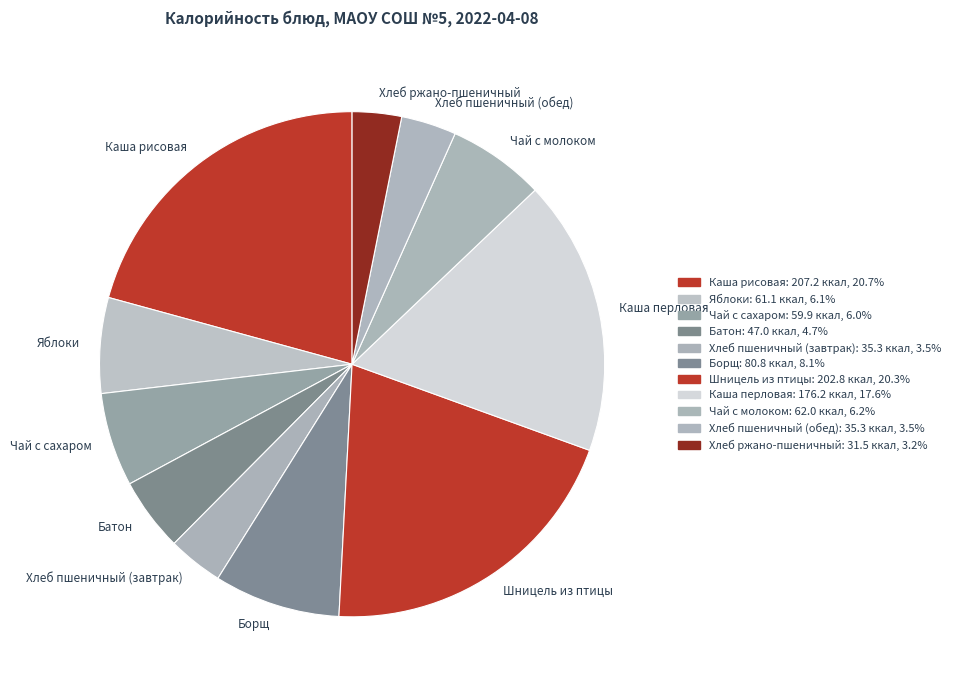

The Батон slice represents 5% of the pie. True or false?

True